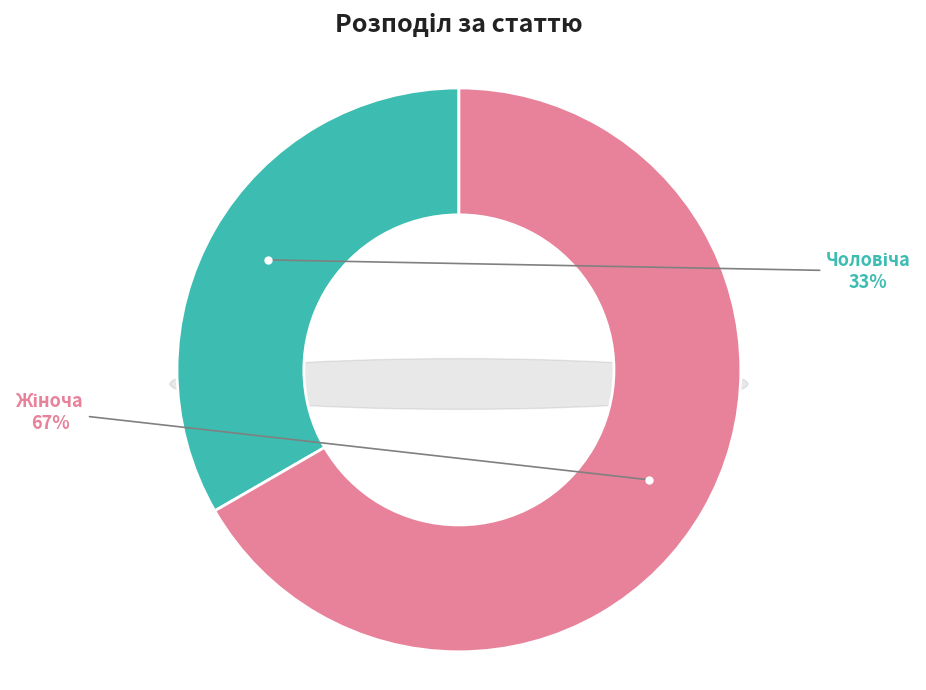

What is the largest slice in the pie chart?

Жіноча